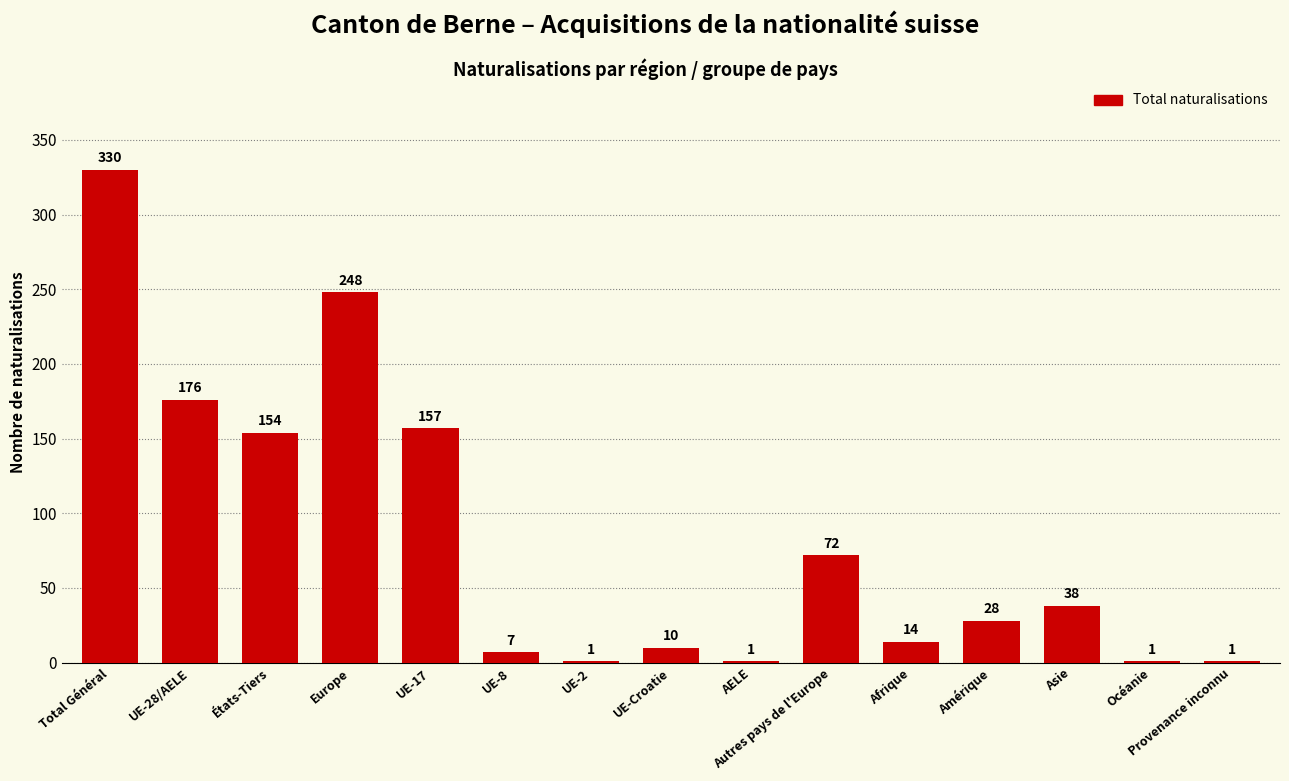

Between Amérique and Océanie, which is larger?

Amérique